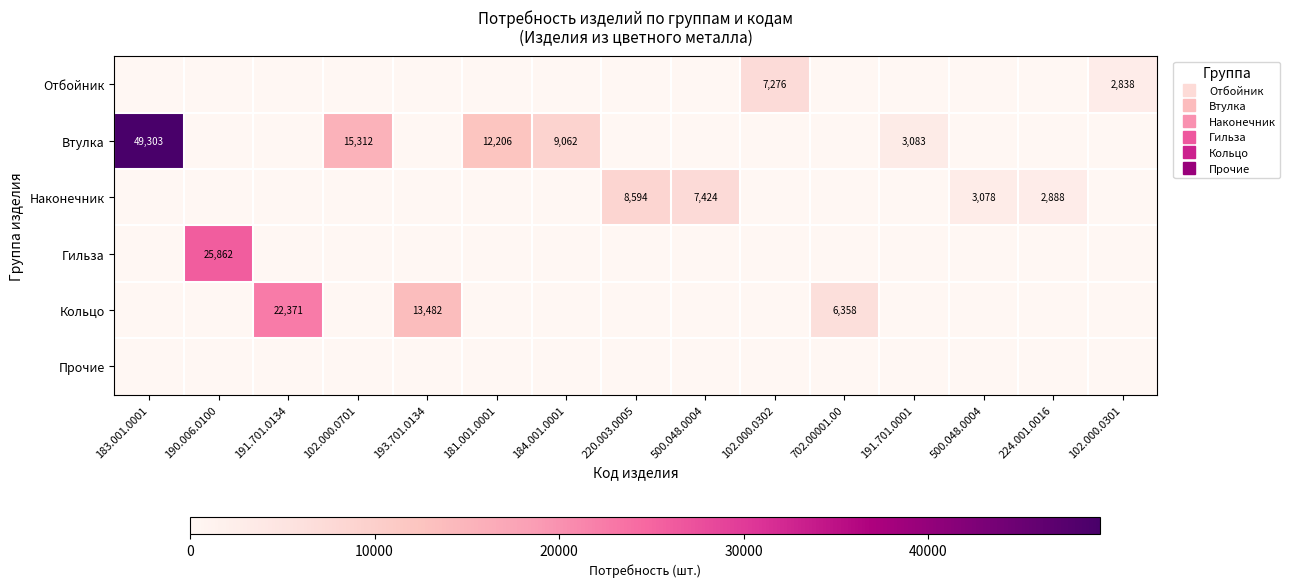

Which series has the widest spread of values?

Втулка